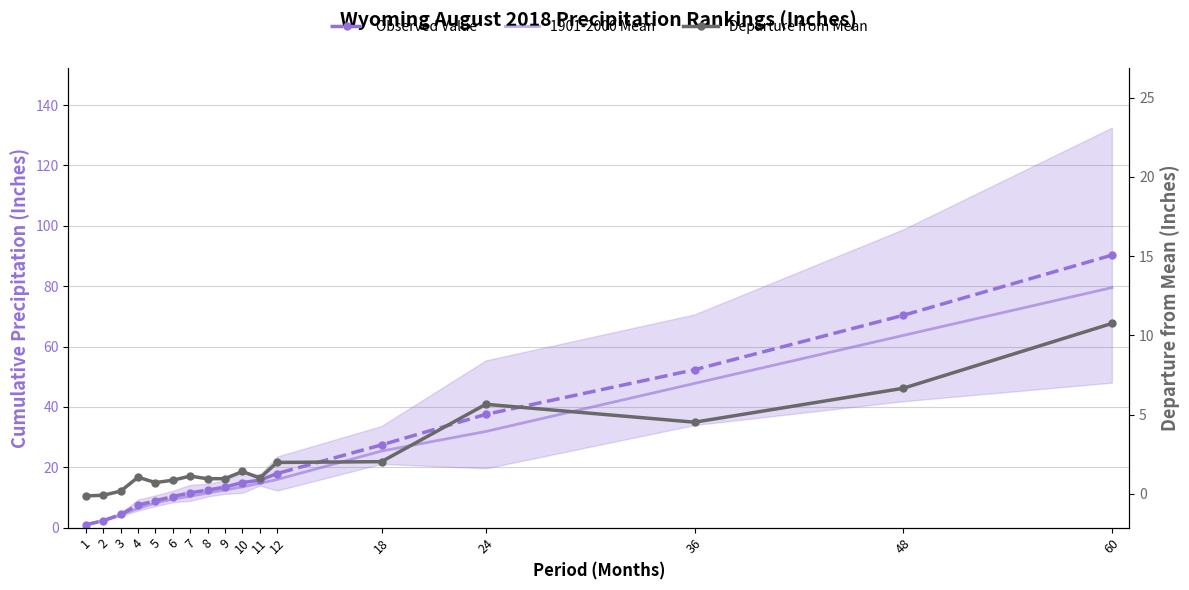

What is the total value across all series at 10?

29.8